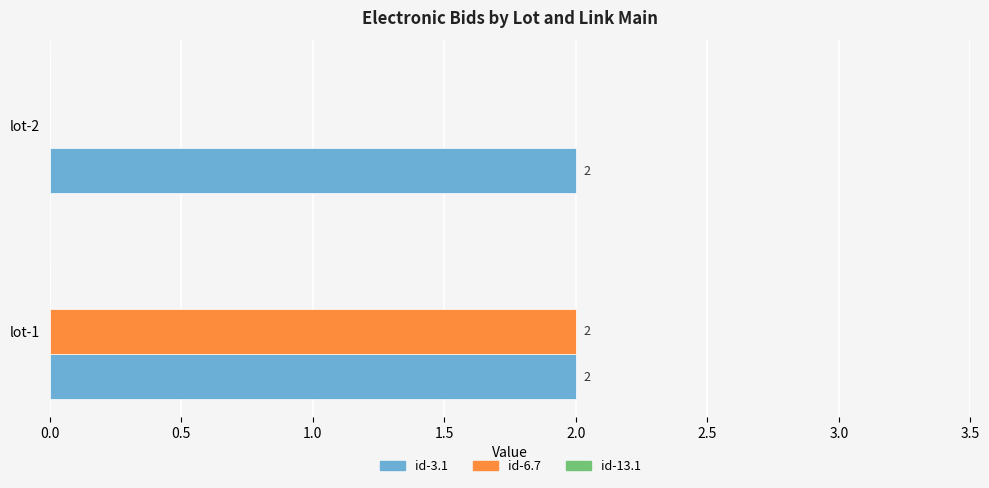

What is the sum of all id-6.7 values?

2